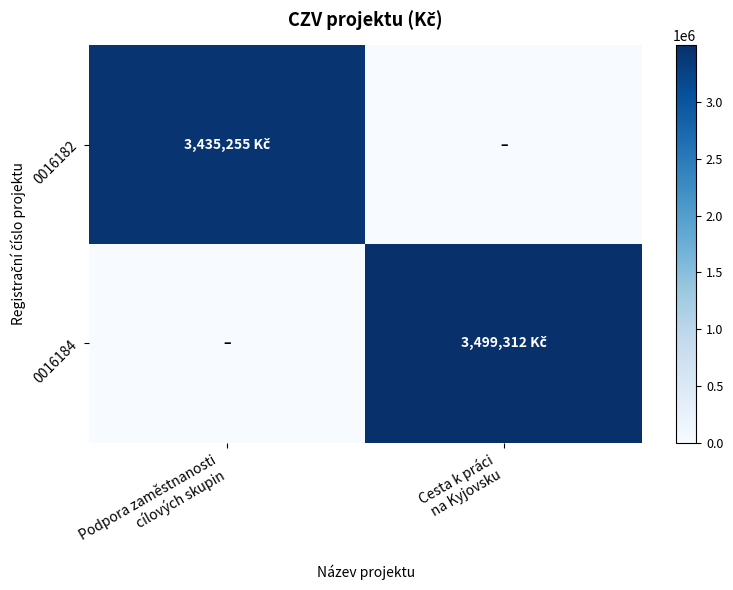

Which series has the widest spread of values?

0016184